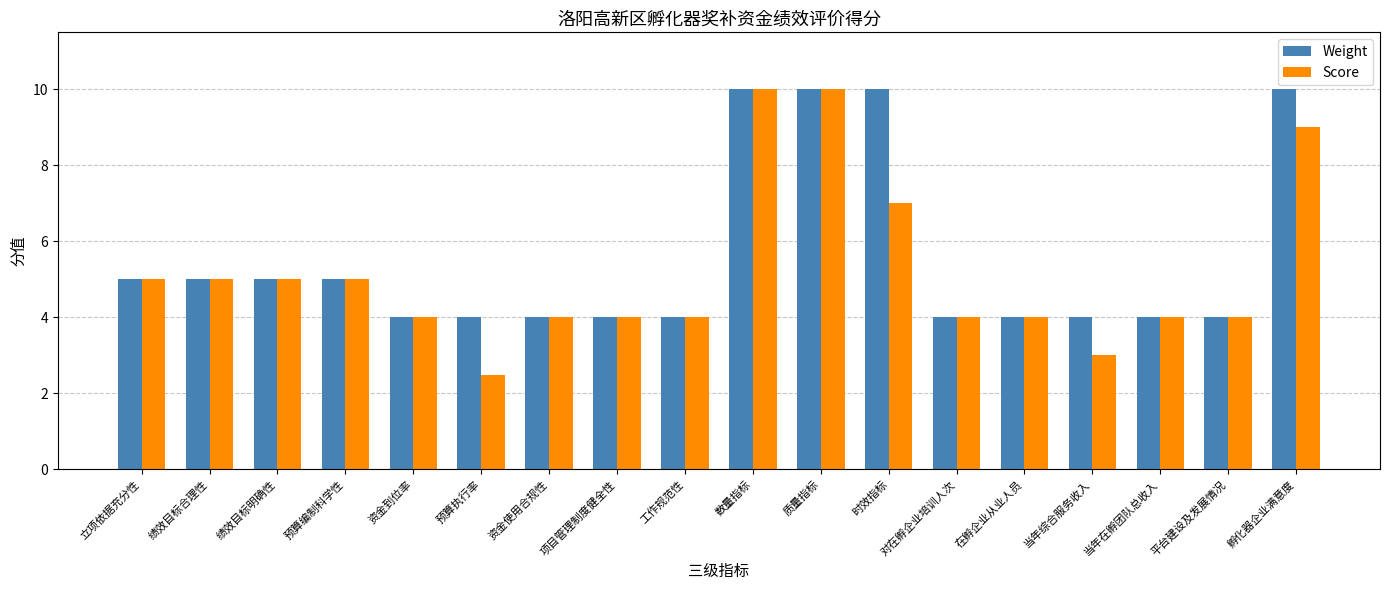

At how many categories does at least one series exceed 6?

4